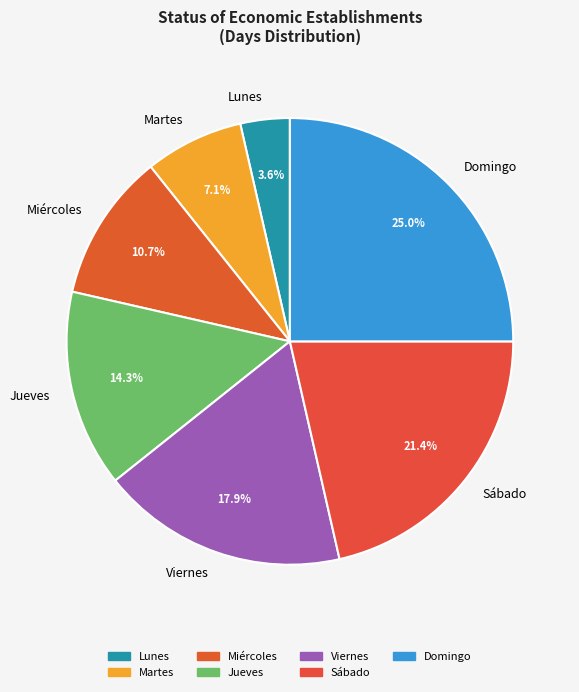

What is the total percentage of Martes and Domingo?

32.1%